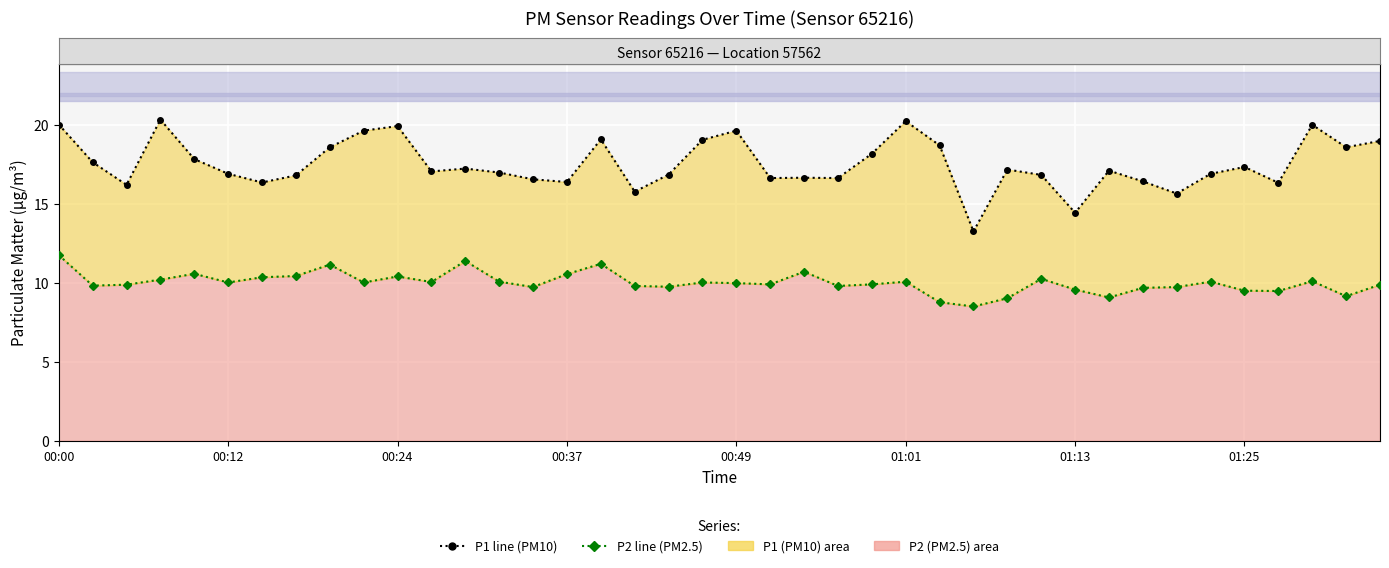

Count the number of data series in this chart.

2